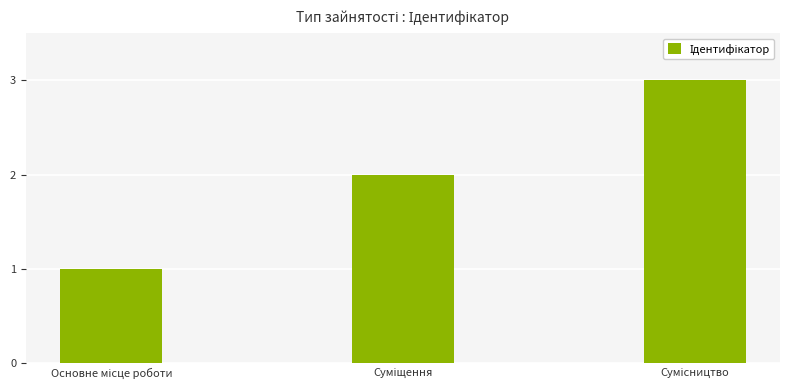

What is the difference between the second highest and minimum values?

1